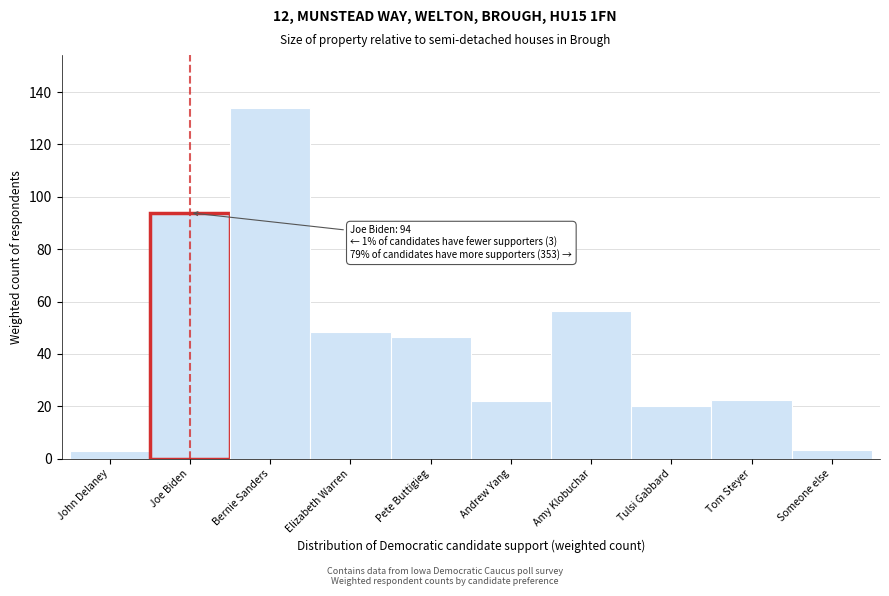

At which label is the value closest to 68?

Amy Klobuchar